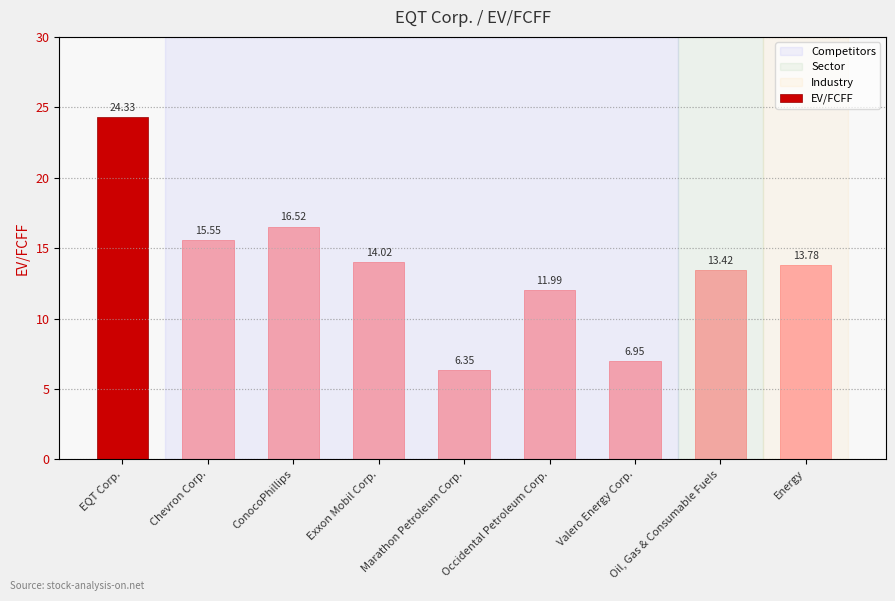

Which label corresponds to the smallest value in the chart?

Marathon Petroleum Corp.